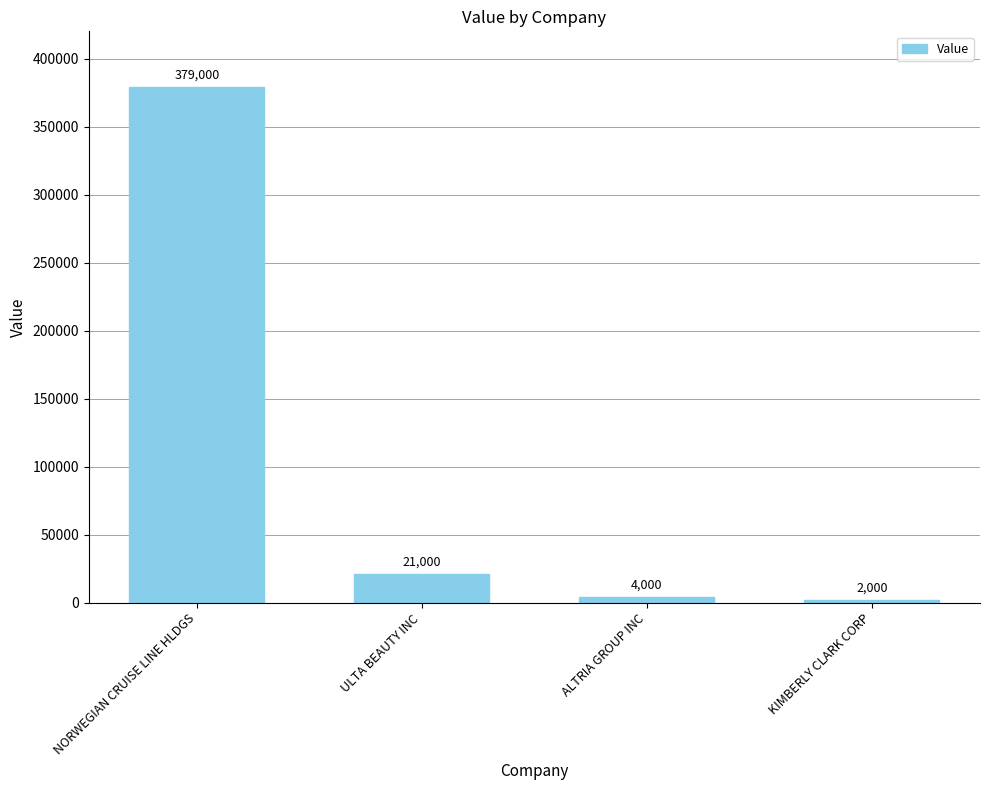

What is the sum of the values at NORWEGIAN CRUISE LINE HLDGS and ULTA BEAUTY INC?

400000